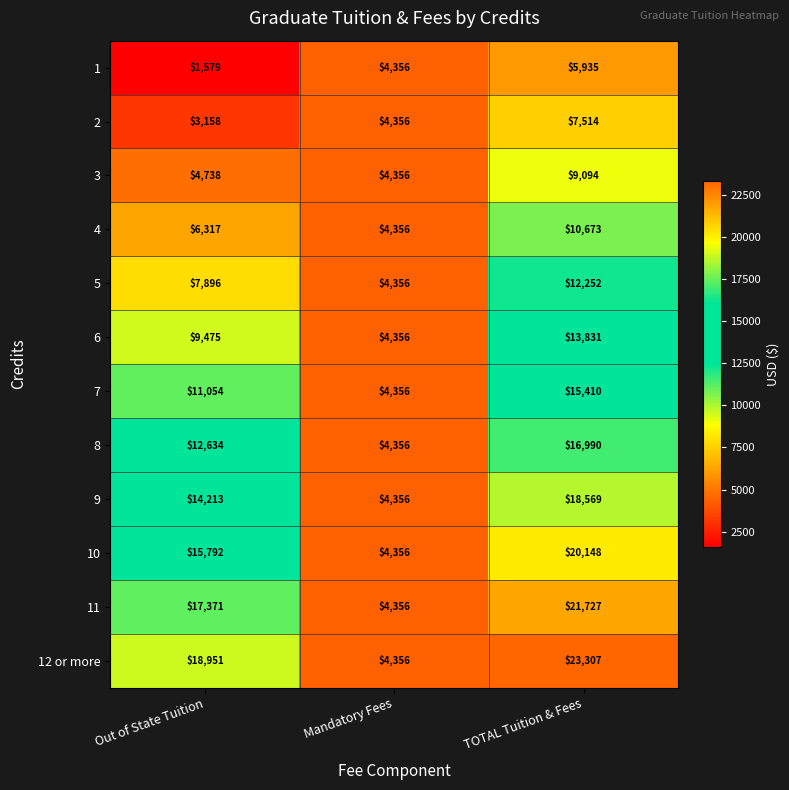

What is the smallest value displayed?

1579